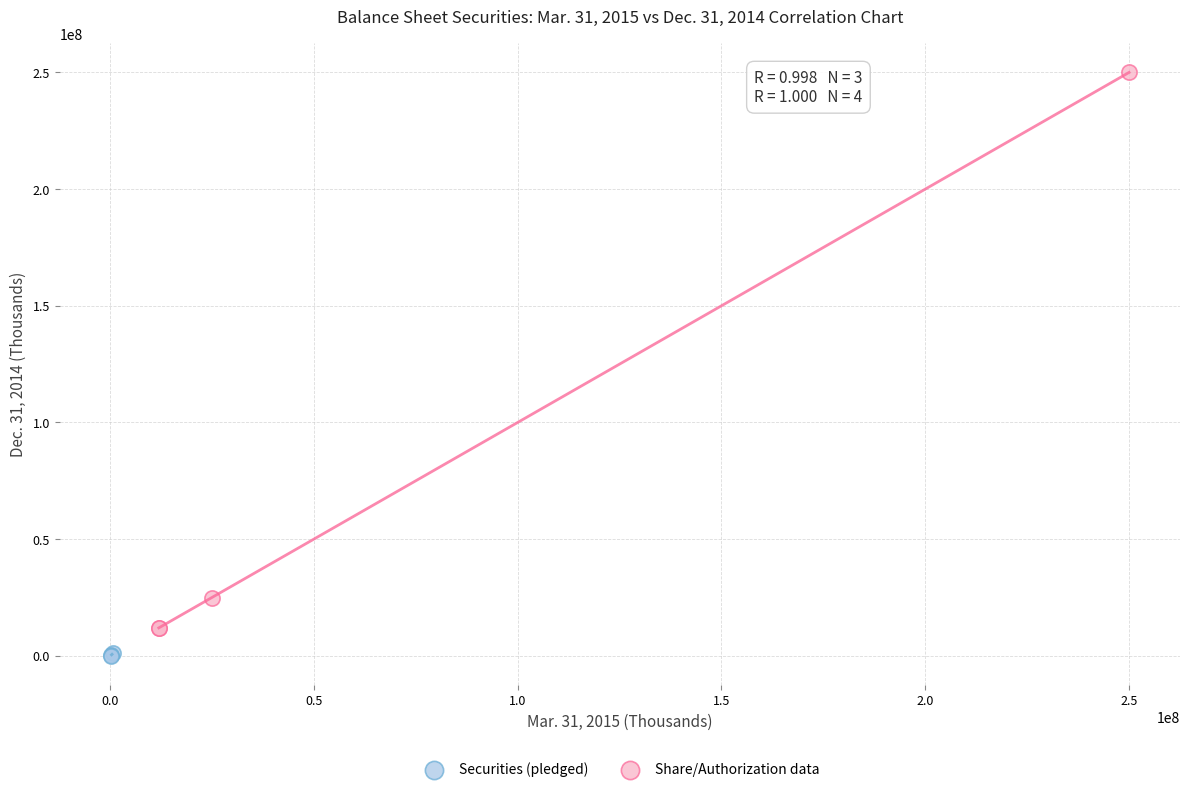

Which series has the widest spread of Y values?

Share/Authorization data